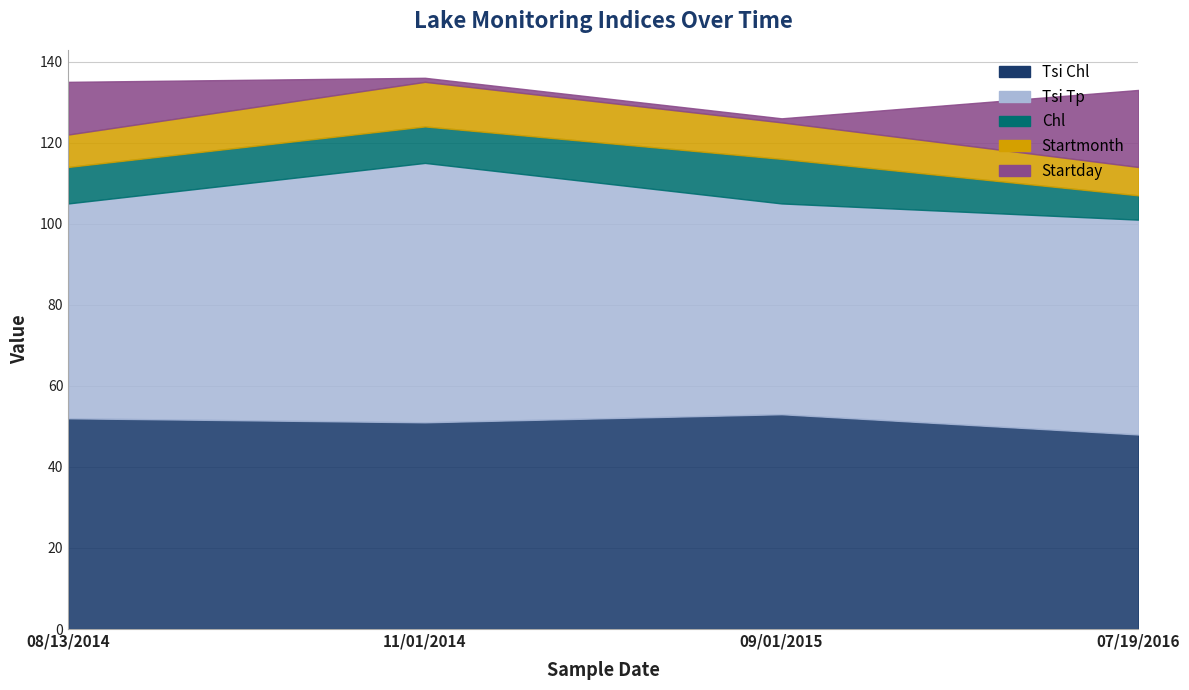

True or false: Startmonth has more than 1 interior local peaks.

False